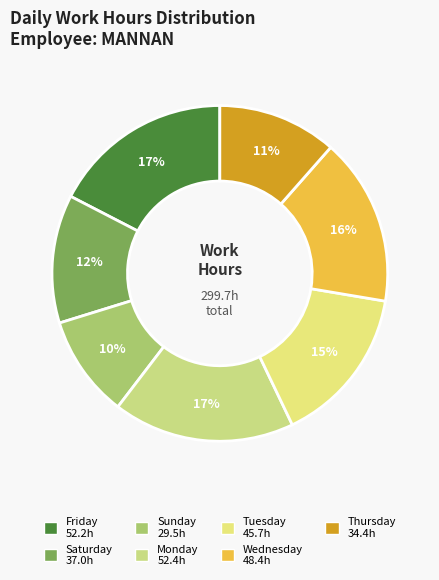

How many slices are in this pie chart?

7